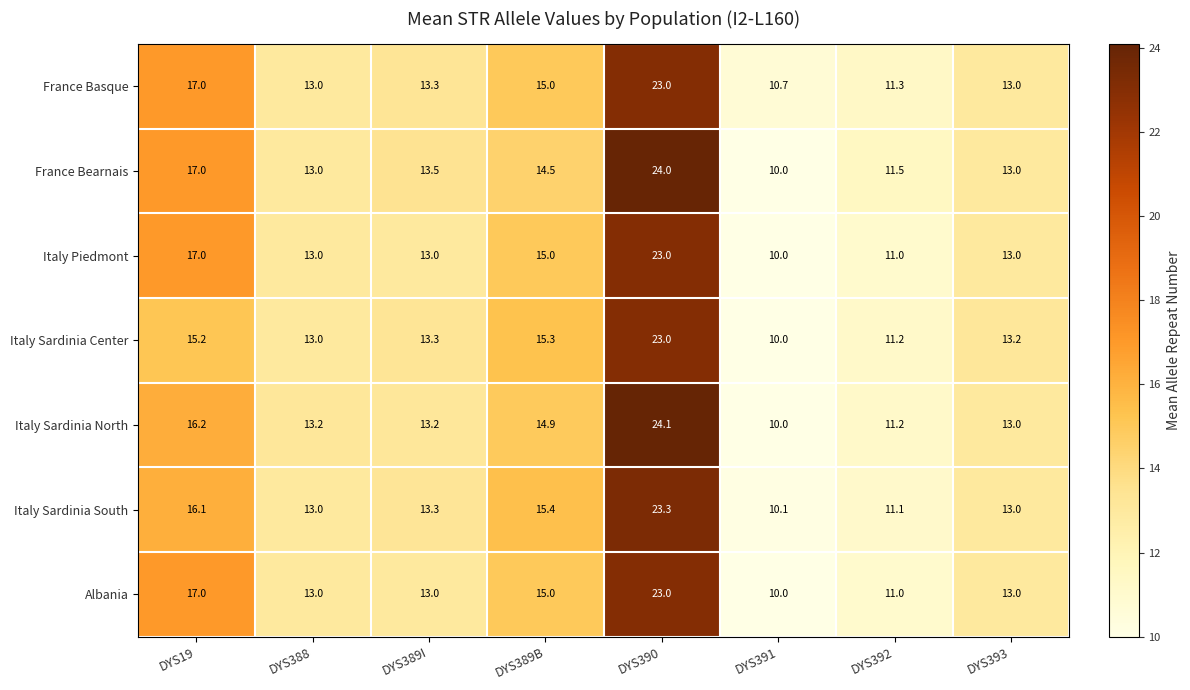

At how many categories does at least one series exceed 14?

3